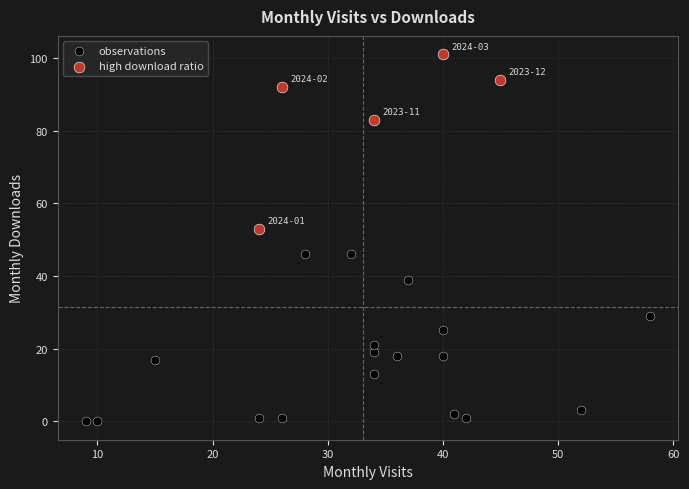

What are all the series names shown in the legend?

observations, high download ratio